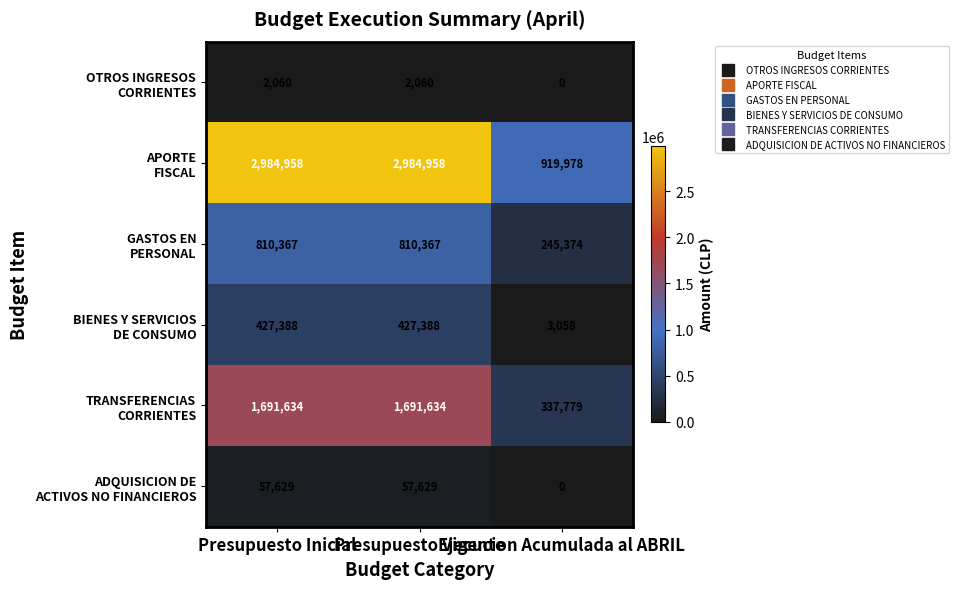

At how many categories does at least one series exceed 513639?

3